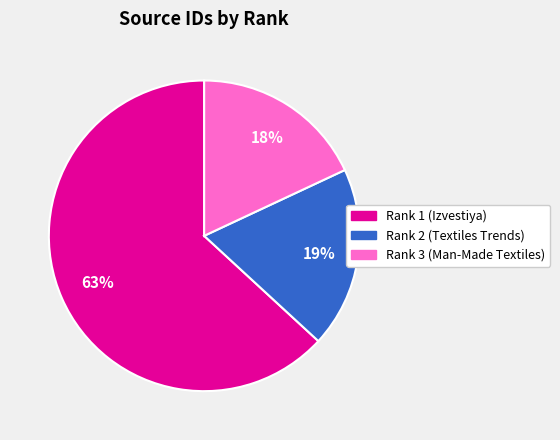

Which slice is the smallest?

Rank 3 (Man-Made Textiles)